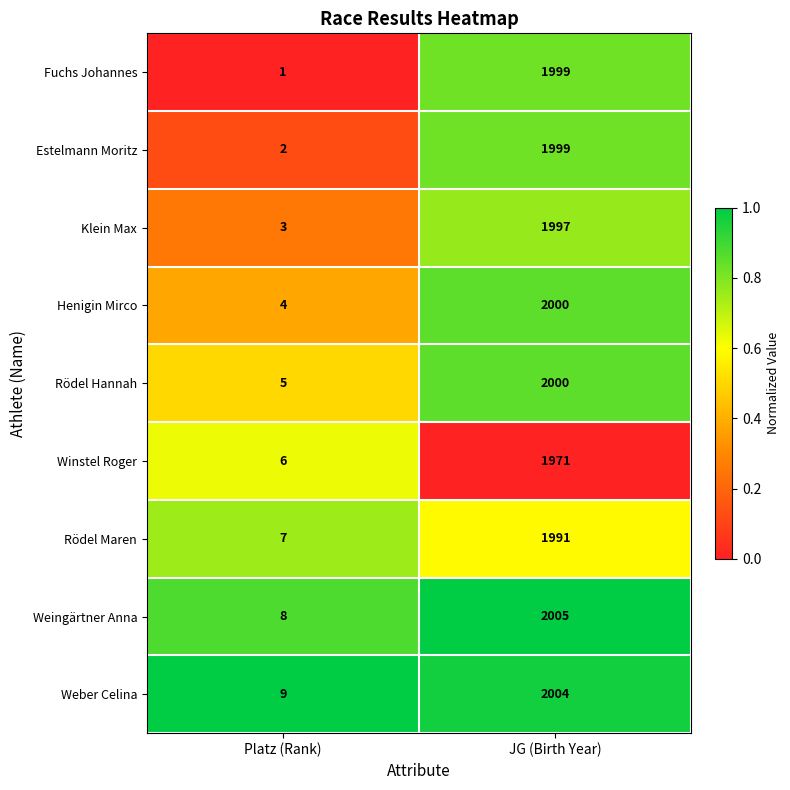

Is the value of Henigin Mirco at Platz (Rank) greater than the value of Weingärtner Anna at Platz (Rank)?

No